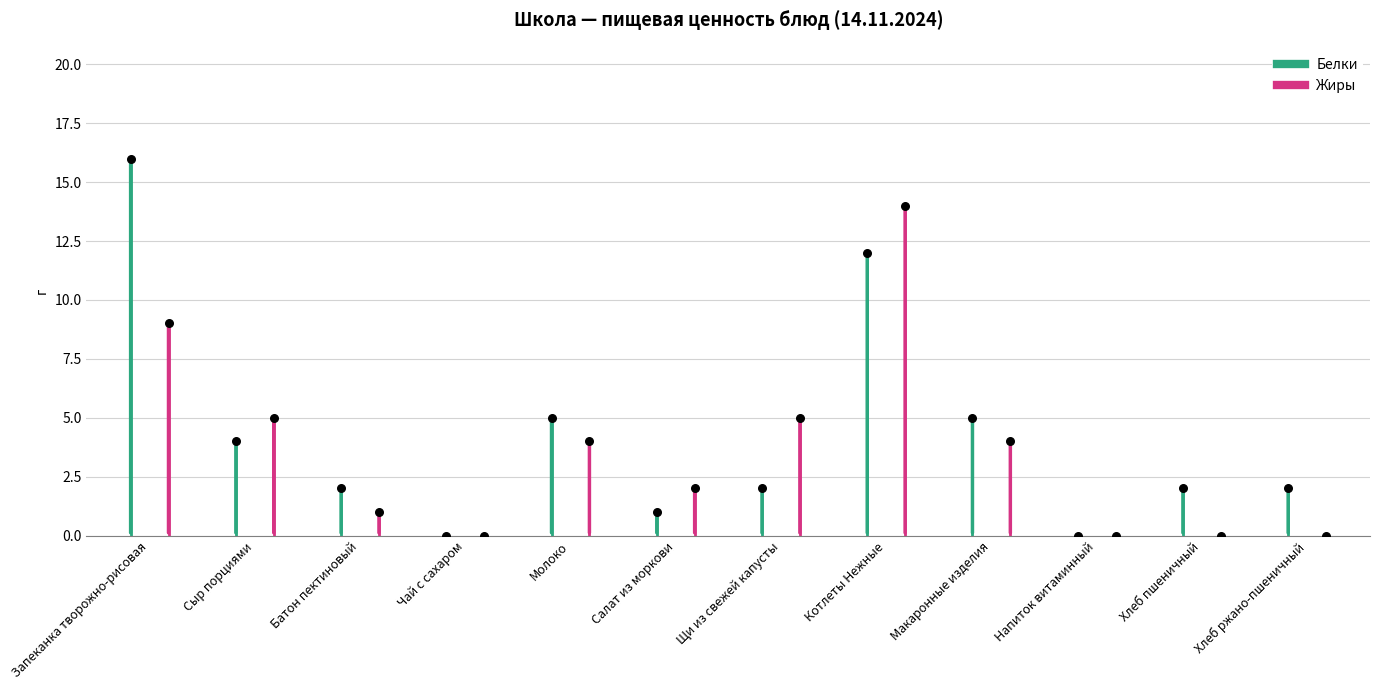

What are all the series names shown in the legend?

Белки, Жиры